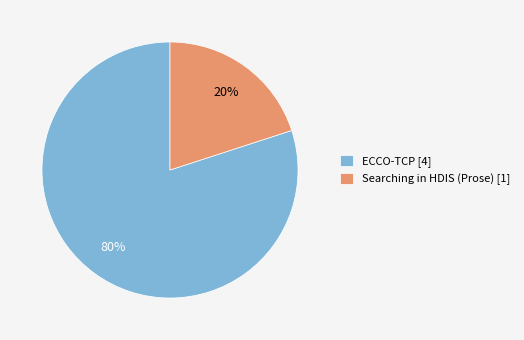

To the nearest percent, what is the difference between the ECCO-TCP and Searching in HDIS (Prose) slice percentages?

60%